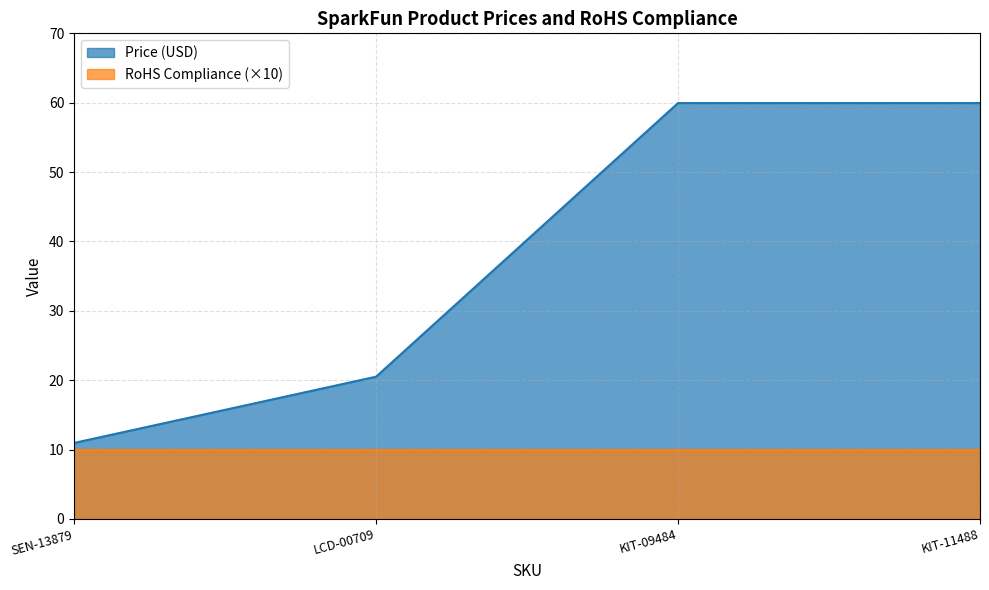

What is the value of the 1st point from the left?

10.9